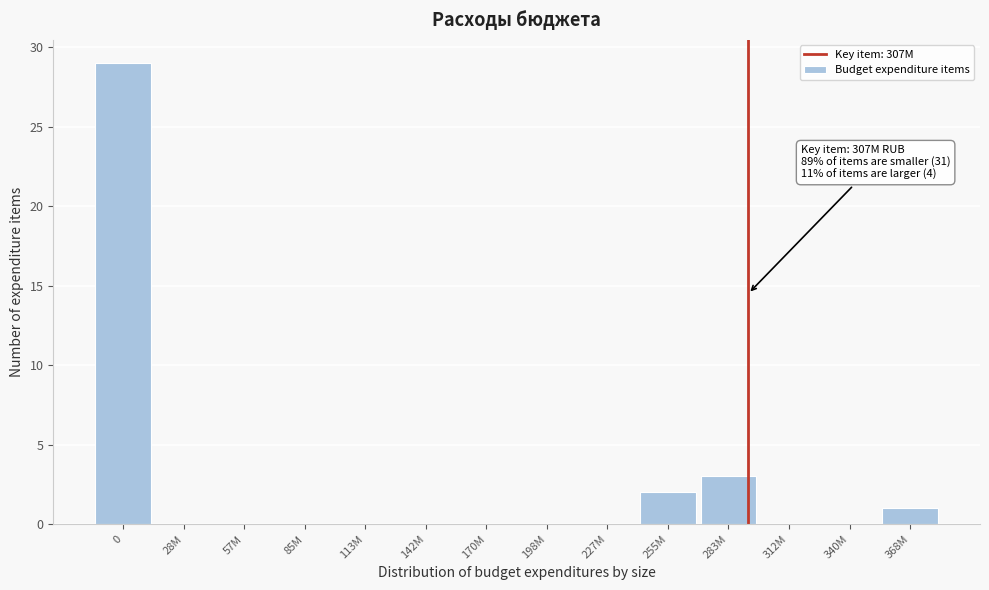

Reading left to right, extract all data points from this chart.

0=29	28M=0	57M=0	85M=0	113M=0	142M=0	170M=0	198M=0	227M=0	255M=2	283M=3	312M=0	340M=0	368M=1